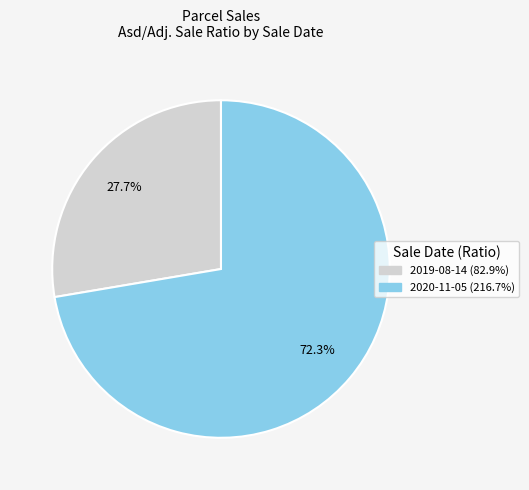

What percentage is the 2019-08-14 slice, to the nearest percent?

28%